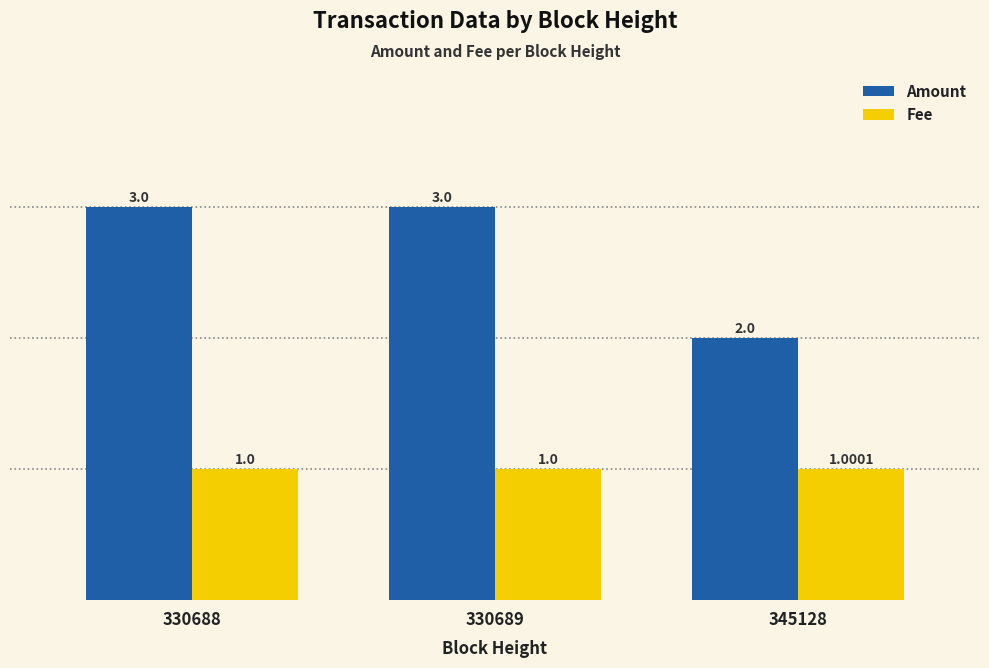

How many groups of bars are there?

3